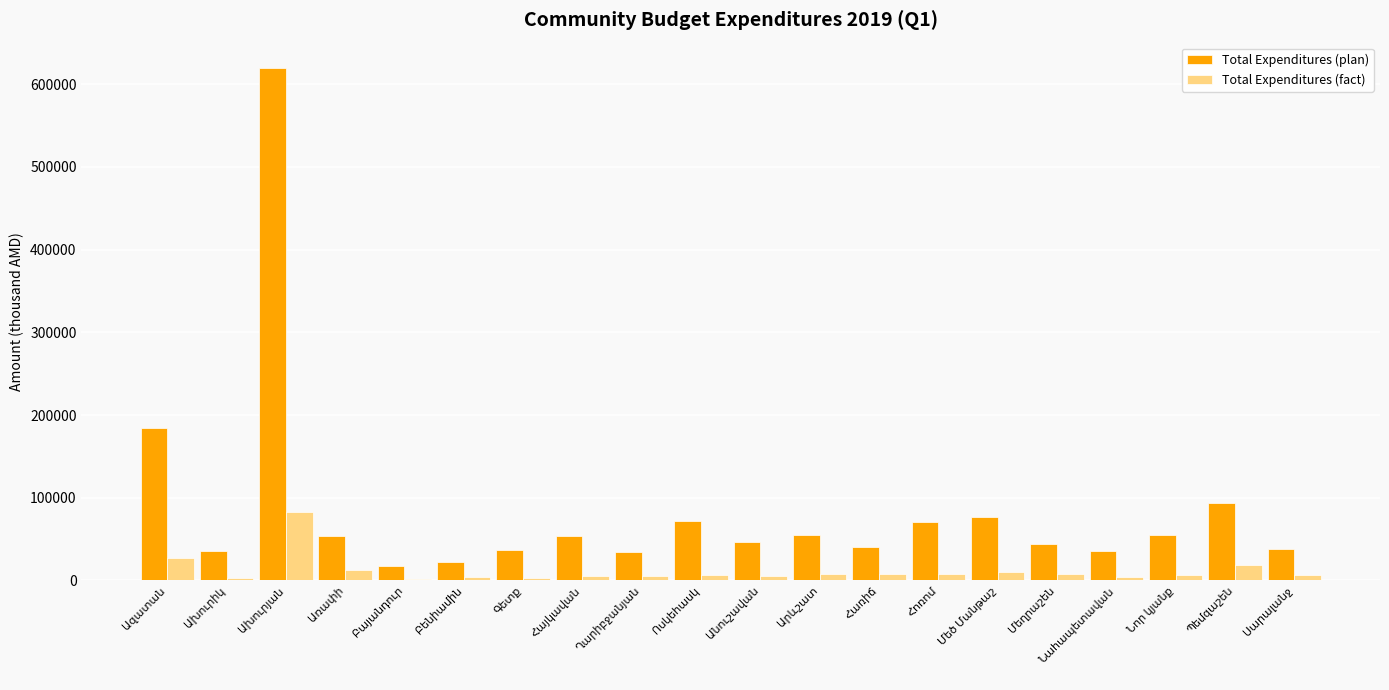

What is the difference between the maximum and second lowest values in the Total Expenditures (fact) series?

79538.4